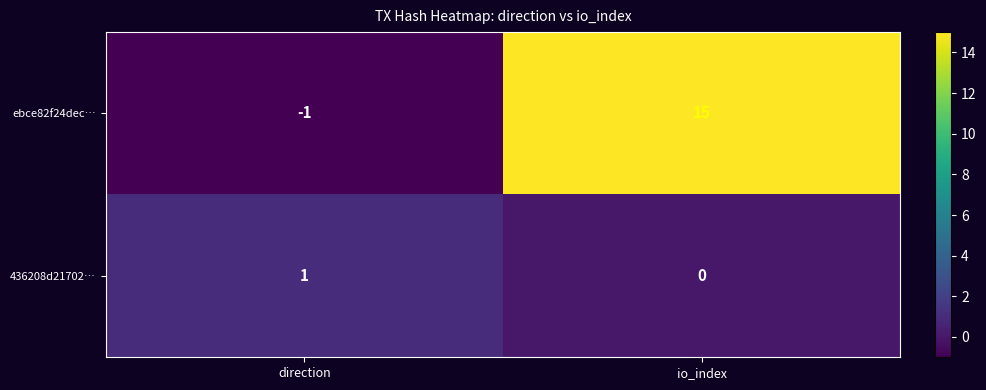

How many distinct data groups are displayed?

2